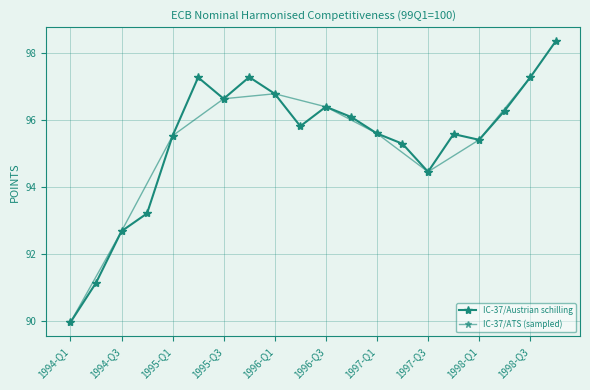

How many points are higher than both their immediate neighbors (excluding endpoints)?

4